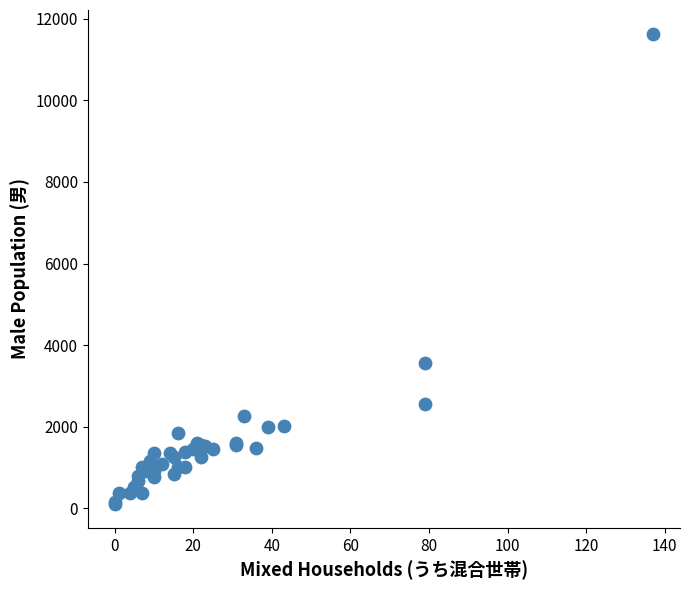

What Y value in the scatter plot is closest to 5866?

3565